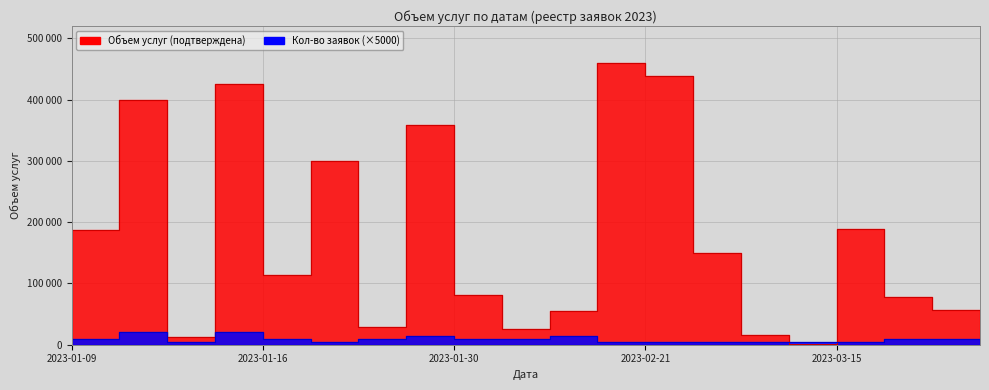

Rank the series by their average value, from highest to lowest.

Объем услуг (подтверждена), Кол-во заявок